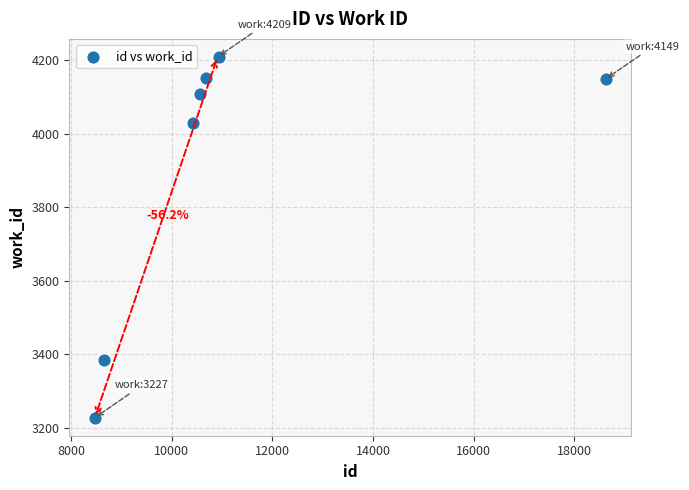

What Y value in the scatter plot is closest to 3718?

4028